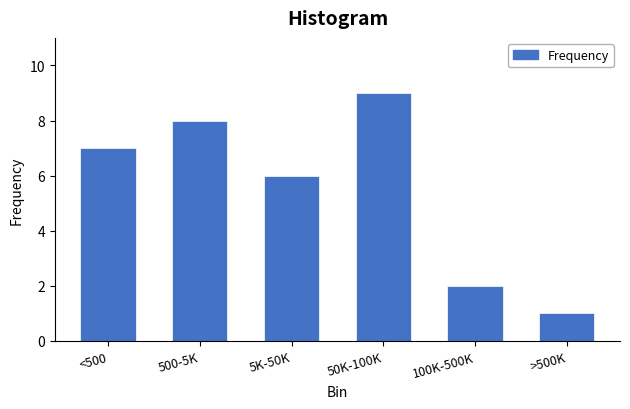

Reading left to right, list all the values displayed in this chart.

7	8	6	9	2	1